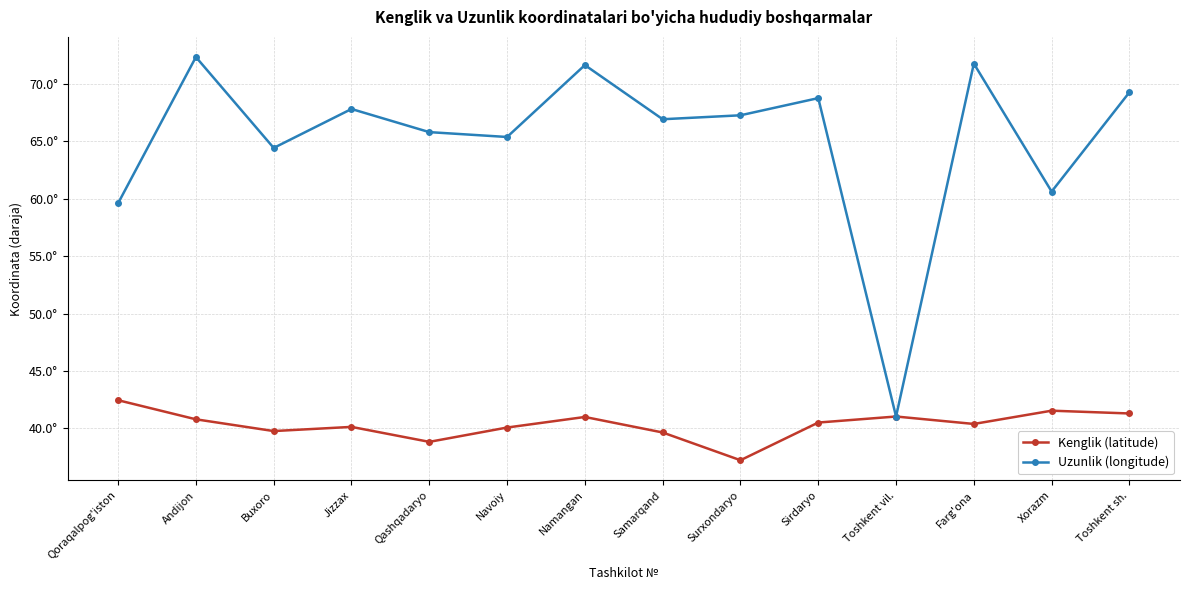

How many interior local peaks does the Kenglik (latitude) series have?

4